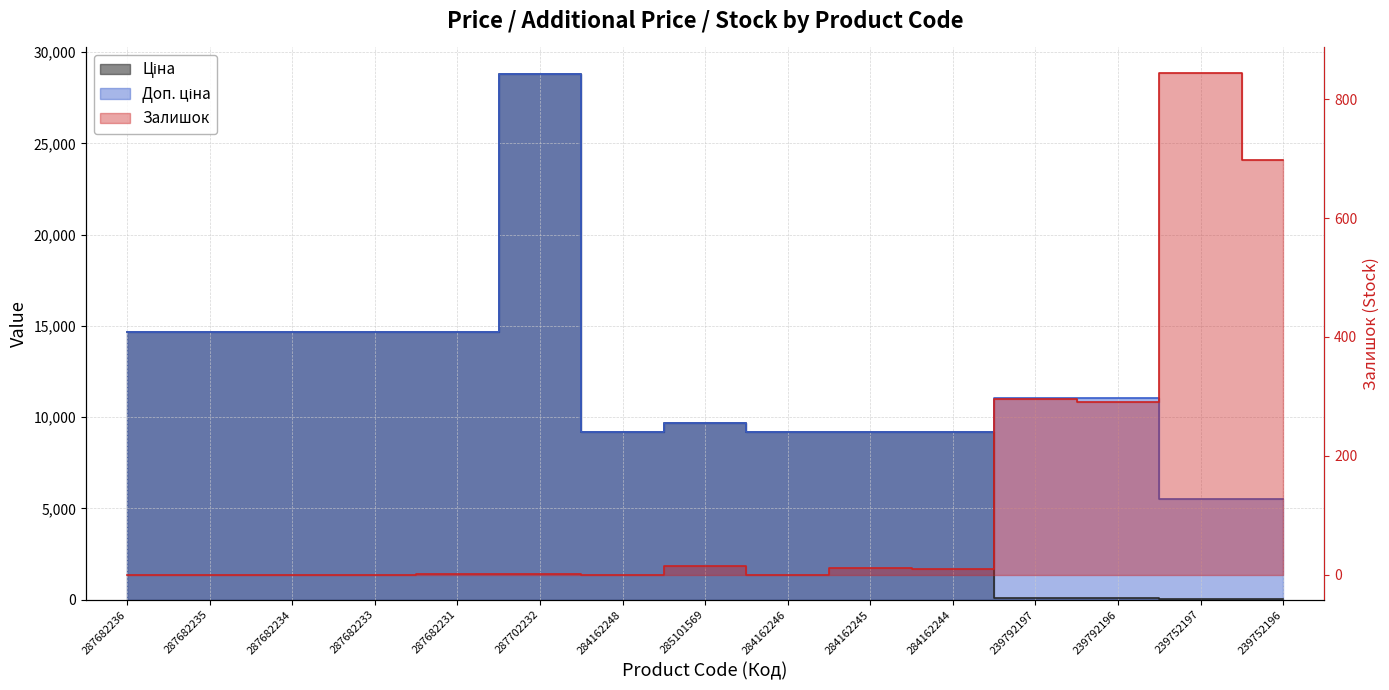

What is the sum of all Ціна values?

148806.6